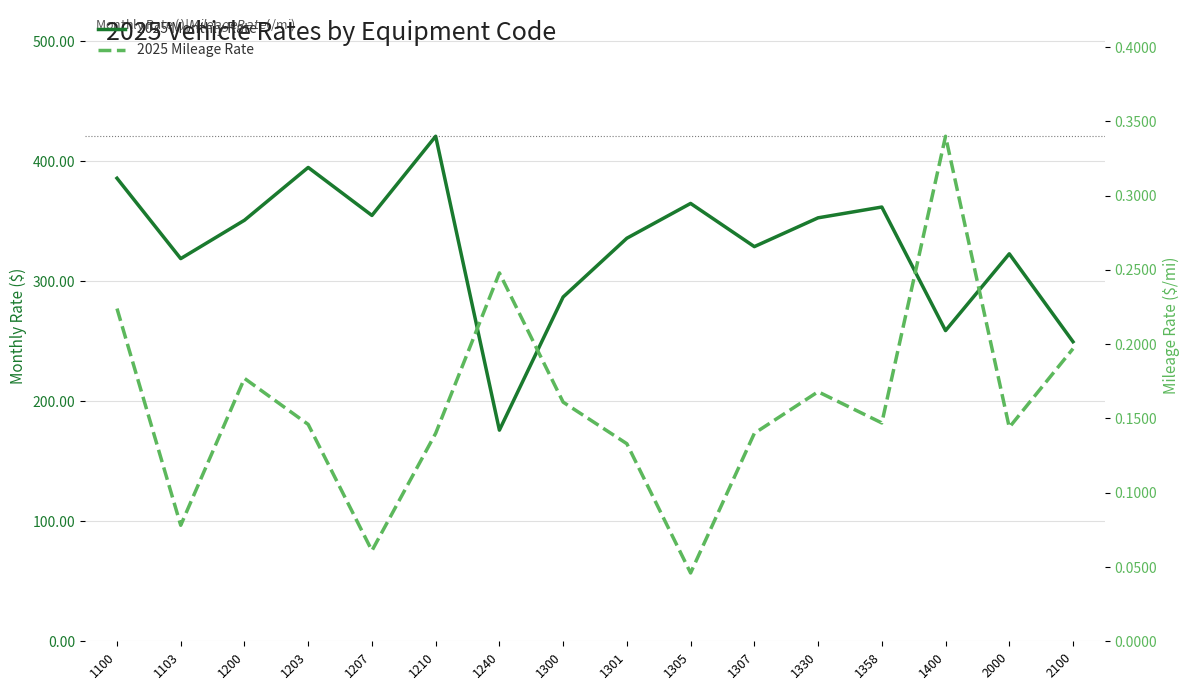

What is the minimum value for 2025 Monthly Rate?

176.0